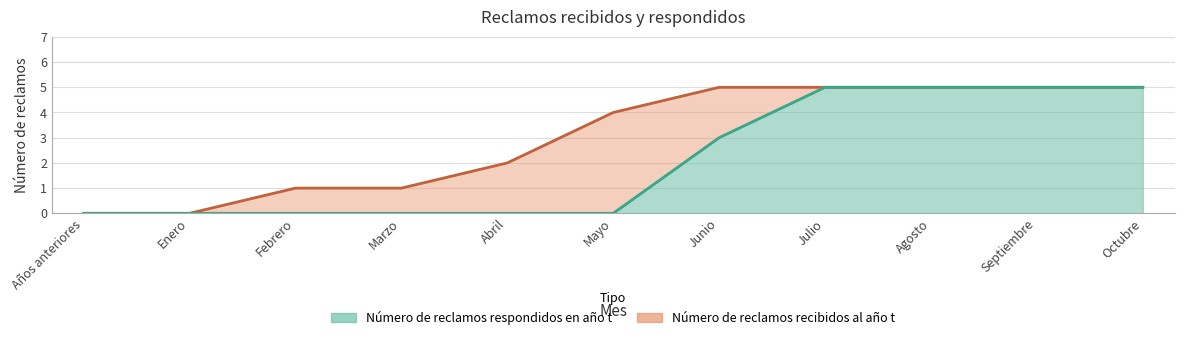

What is the difference between the second highest and second lowest values in the Número de reclamos recibidos al año t series?

5